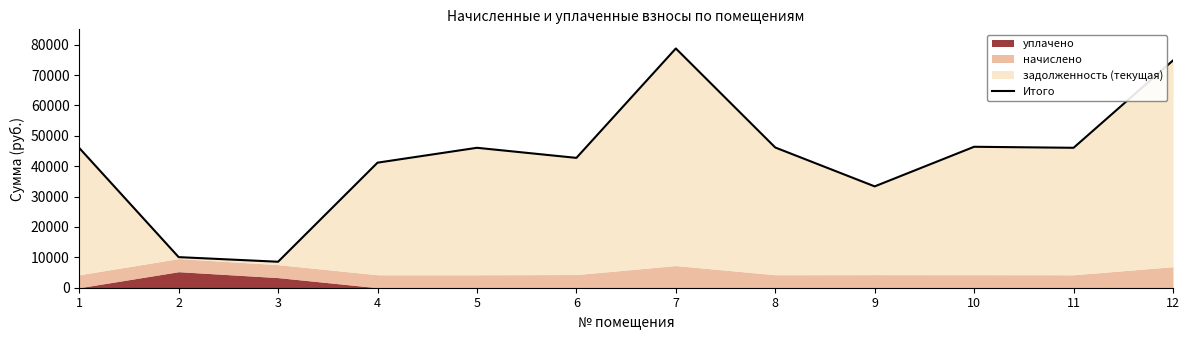

Reading right to left, extract all data points from this chart.

74831.3	46072.2	46409.4	33367.5	46168.4	78774.8	42751.4	46072.2	41179.0	8553.6	10072.9	46024.6